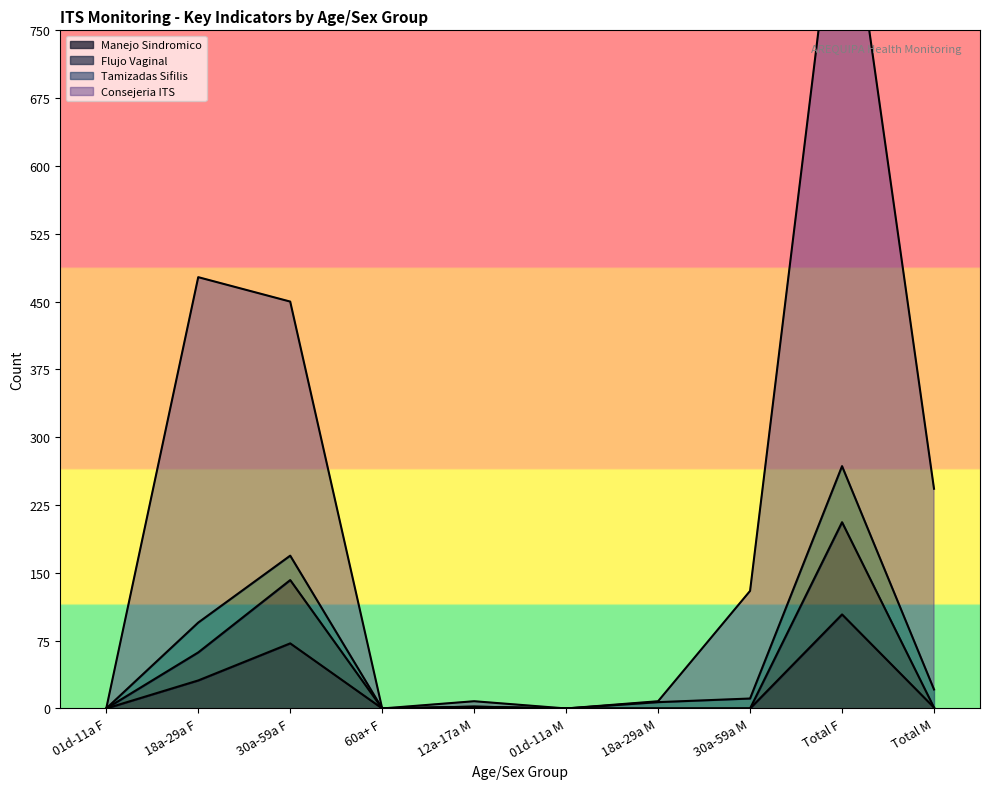

True or false: Tamizadas Sifilis has a value of 118 at Total M.

False